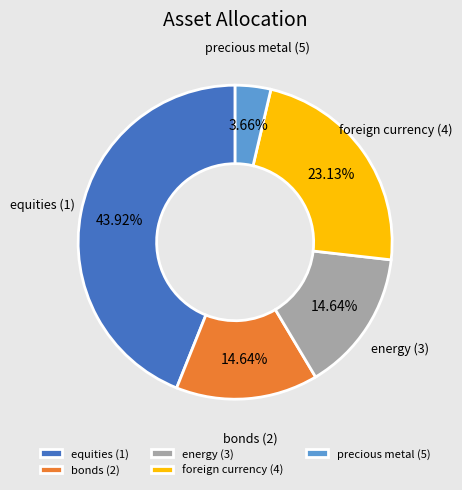

Which slice is the largest?

equities (1)